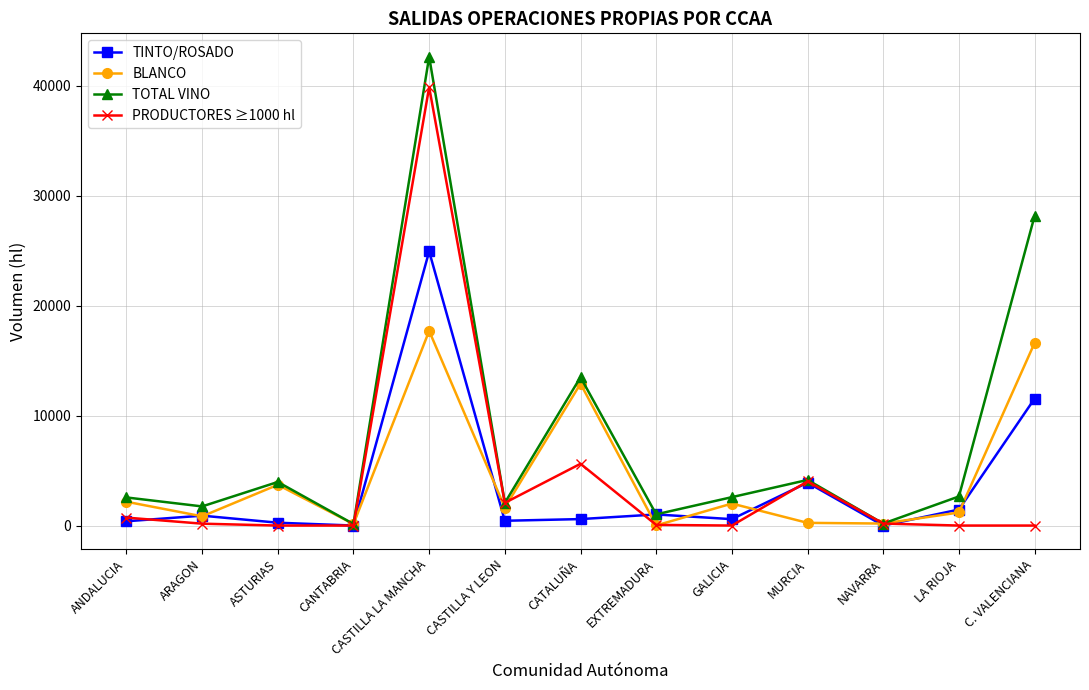

How many data points in PRODUCTORES ≥1000 hl are less than 171?

6